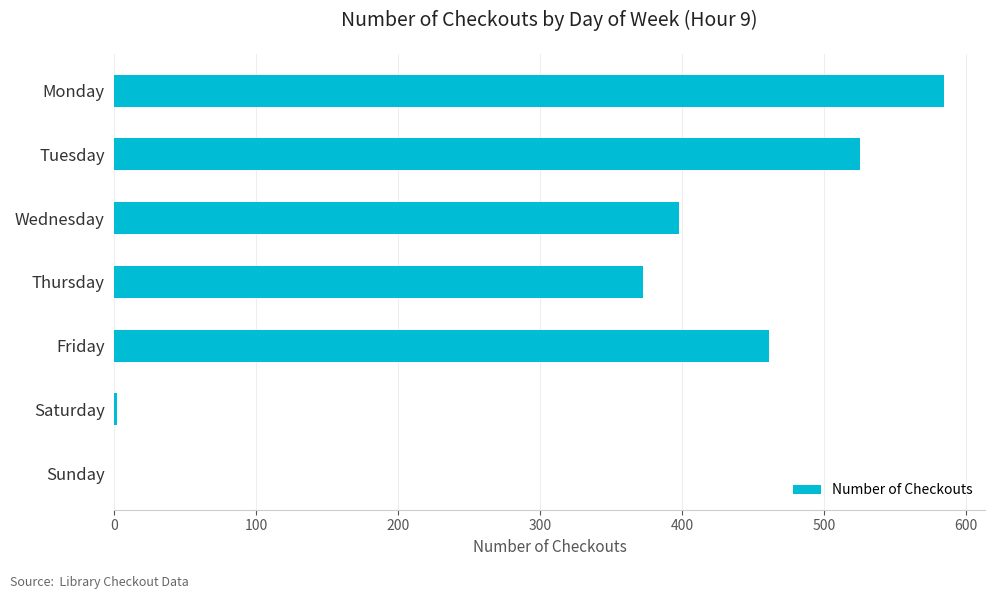

What is the change in value from Tuesday to Sunday?

-525